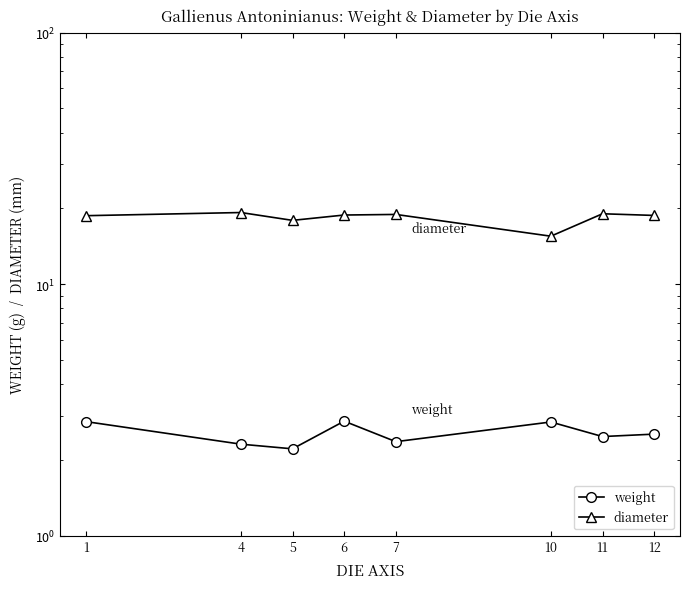

True or false: diameter and weight cross at least once.

False